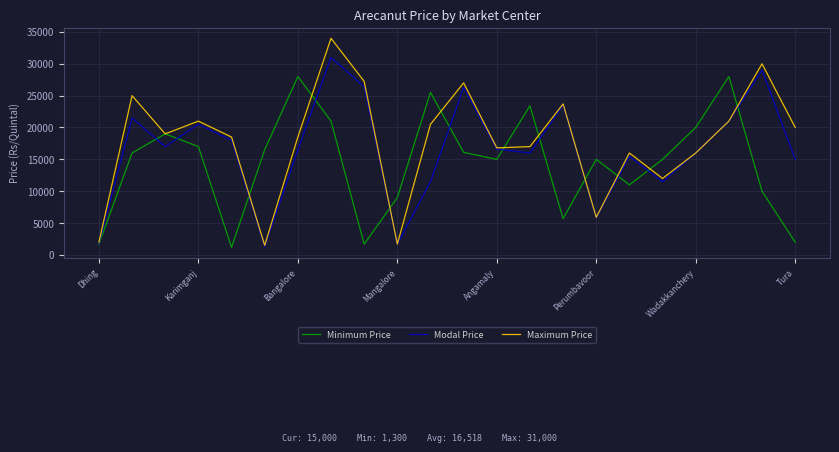

True or false: Modal Price has more than 1 points higher than both neighbors.

True